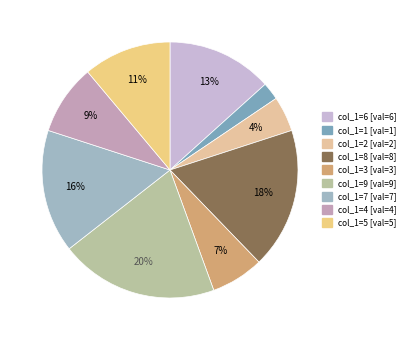

Count the number of slices in the pie.

9